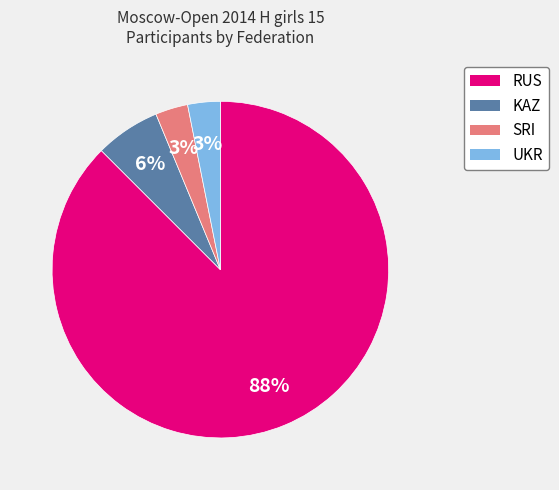

To the nearest percent, what is the average slice percentage?

25%